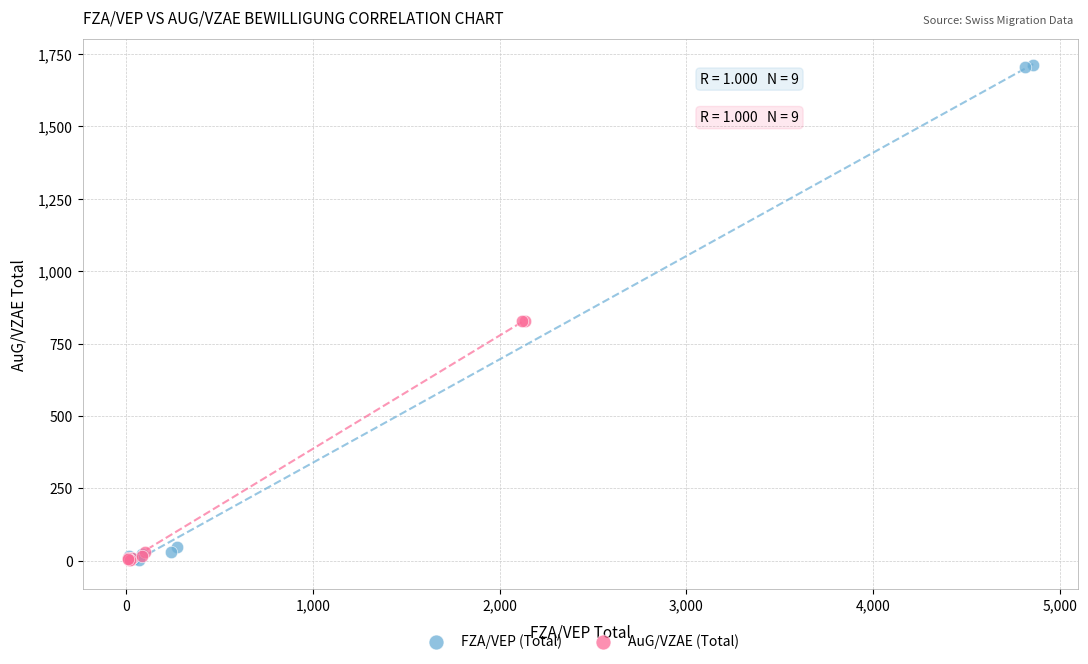

Which series has the largest Y range (max minus min)?

FZA/VEP (Total)